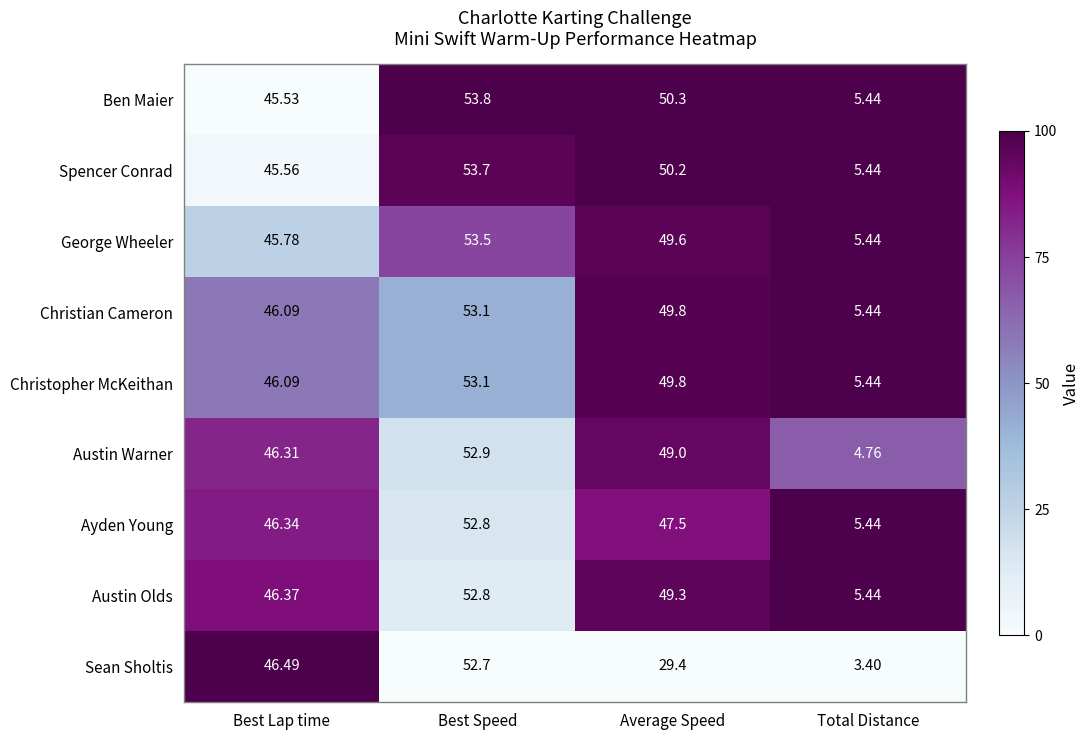

At which category does the chart reach its peak across all series?

Best Speed